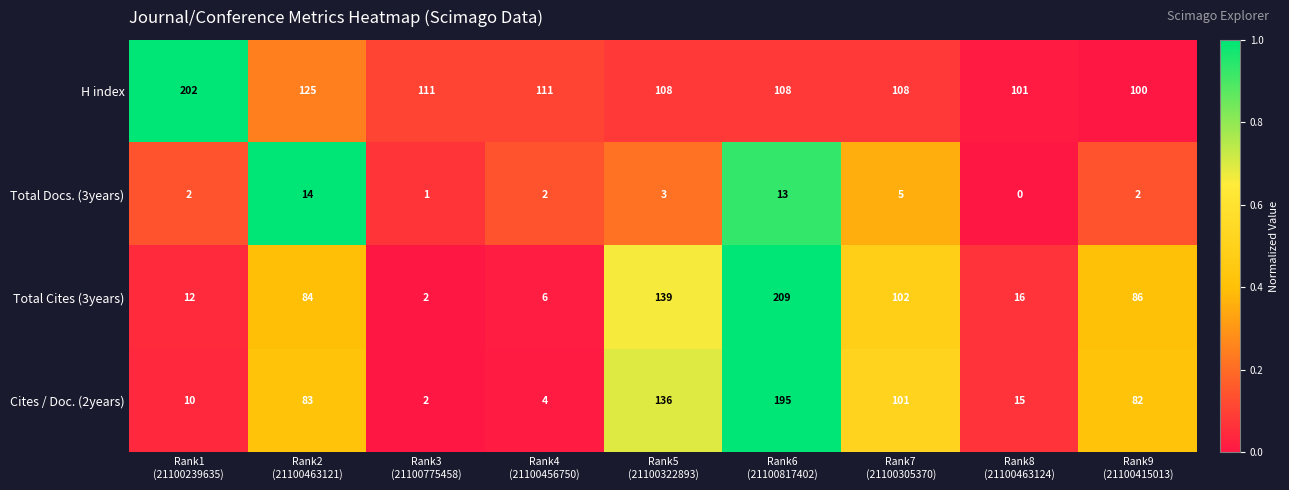

List the series in order of their peak value, highest first.

Total Cites (3years), H index, Cites / Doc. (2years), Total Docs. (3years)